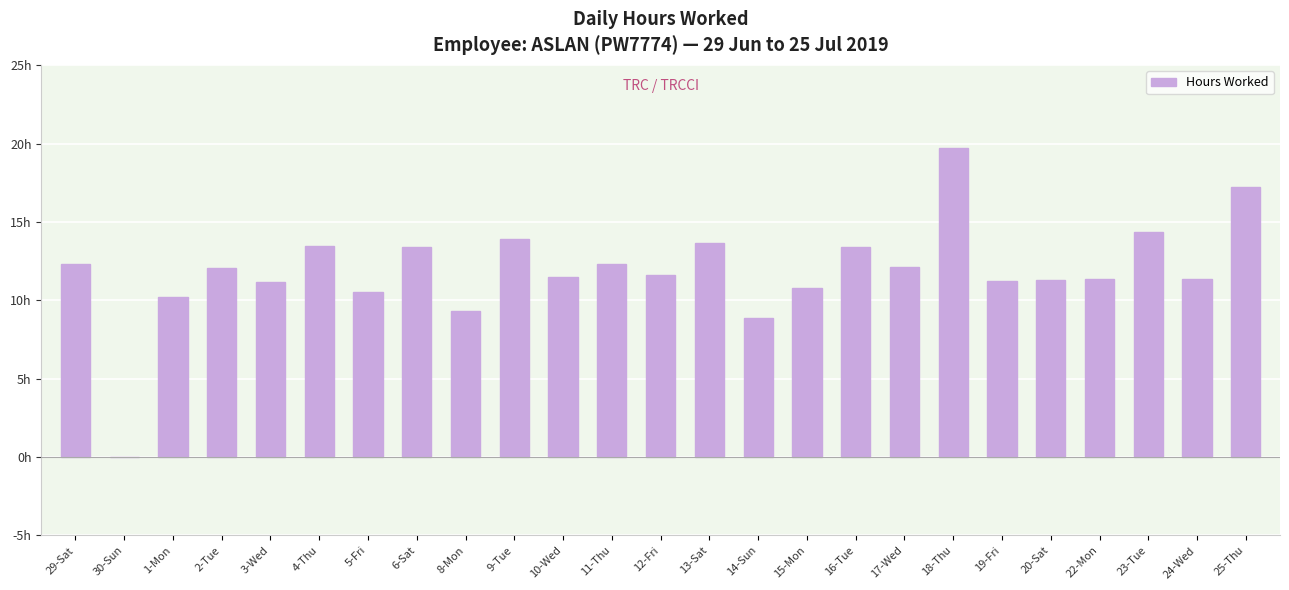

Which category has the highest value across all series?

18-Thu